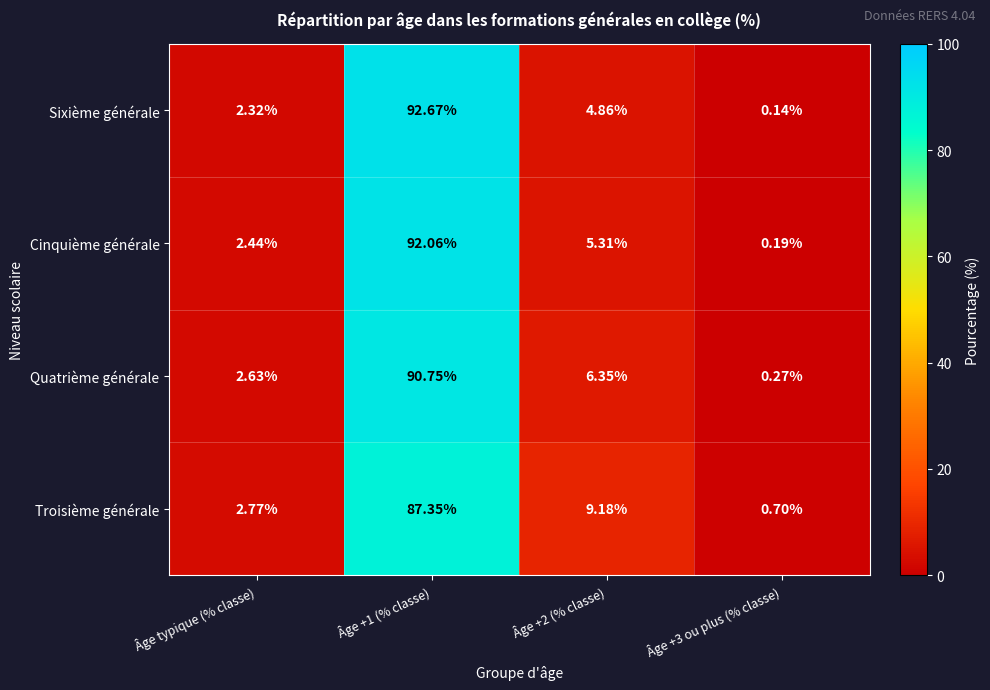

Rank the series by their maximum value, from lowest to highest.

Troisième générale, Quatrième générale, Cinquième générale, Sixième générale